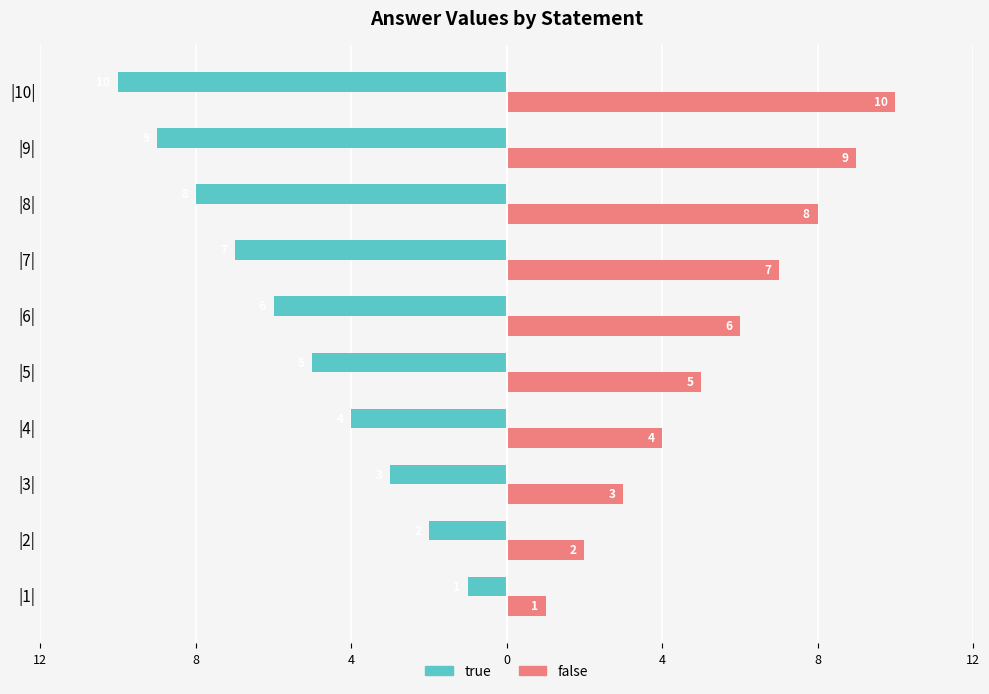

What are all the series names shown in the legend?

true, false